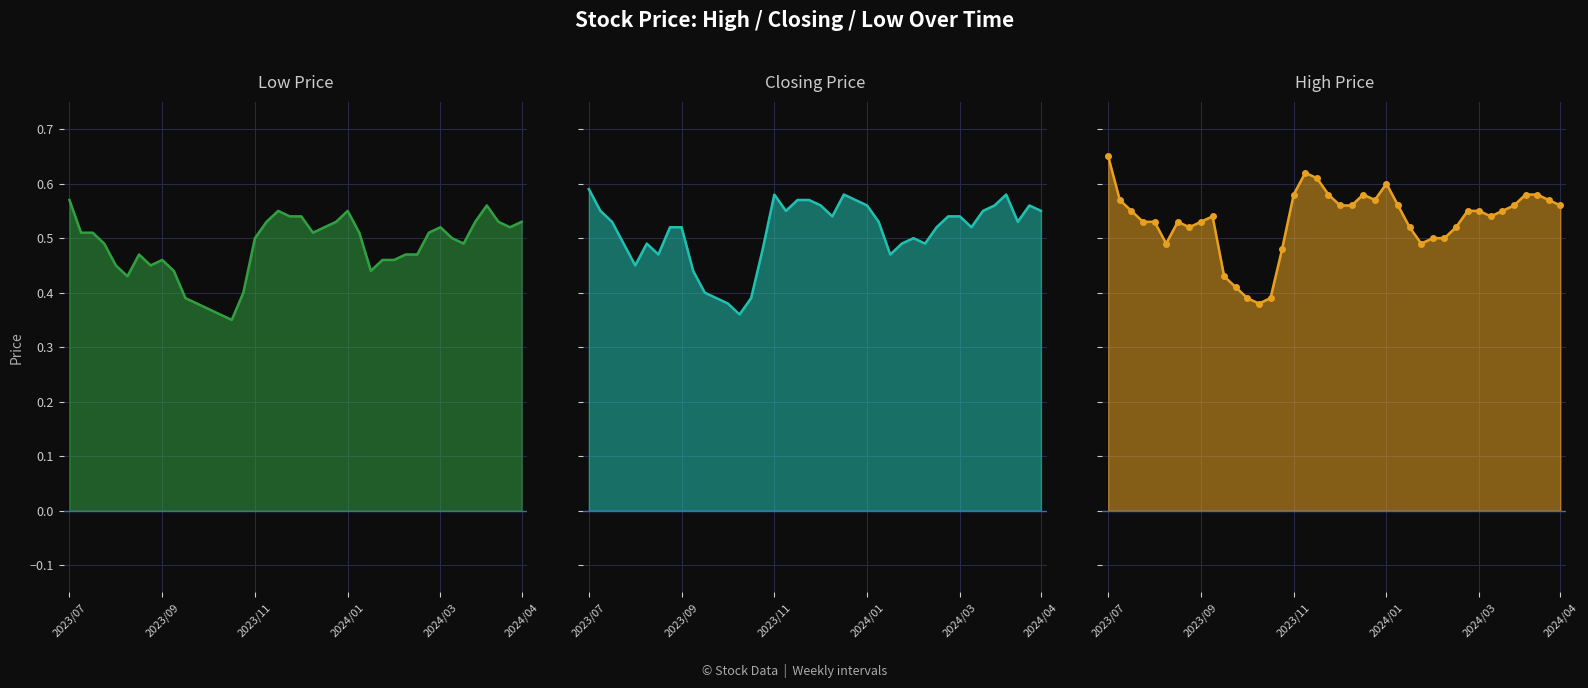

What is the difference between the Low line values at 6 and 24?

0.1